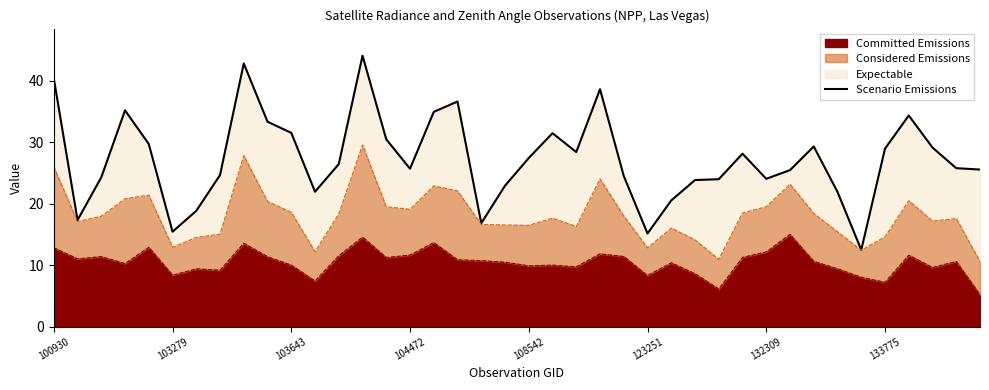

True or false: there are more than 0 points higher than both neighbors.

True